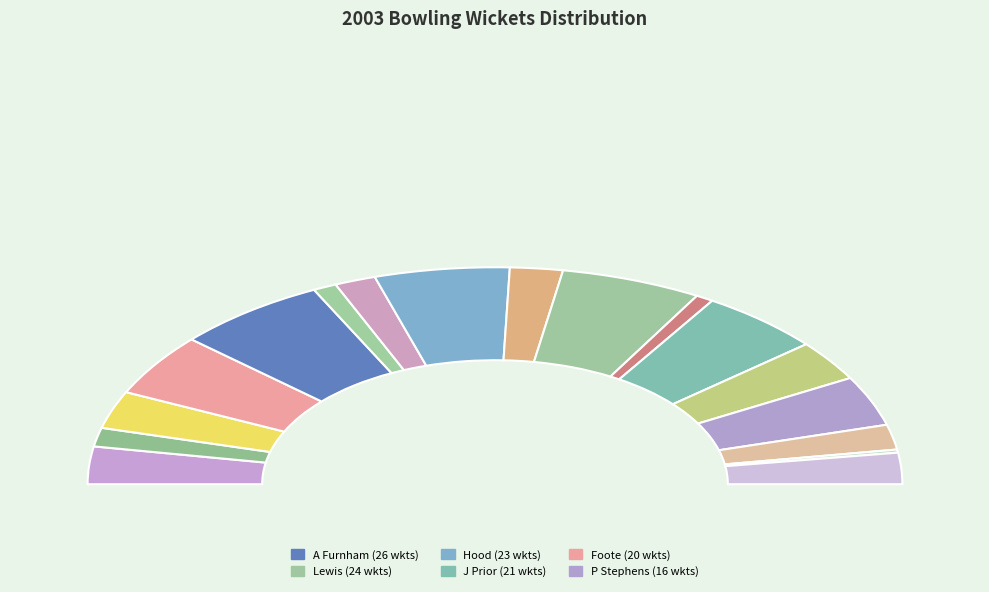

Rank the categories by value from lowest to highest.

J Thomas, O'Reilly, Goad, Dain, Gough, D Thomas, John, S Venkat, Clapham, Fitzgerald, M Stephens, P Stephens, Foote, J Prior, Hood, Lewis, A Furnham